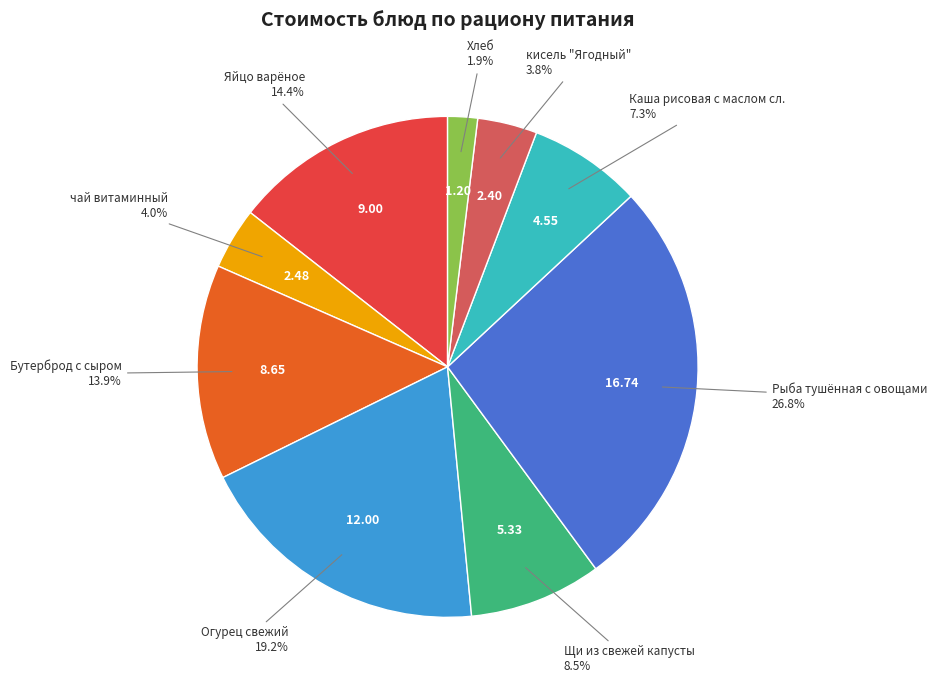

Is Хлеб the majority of the pie?

No